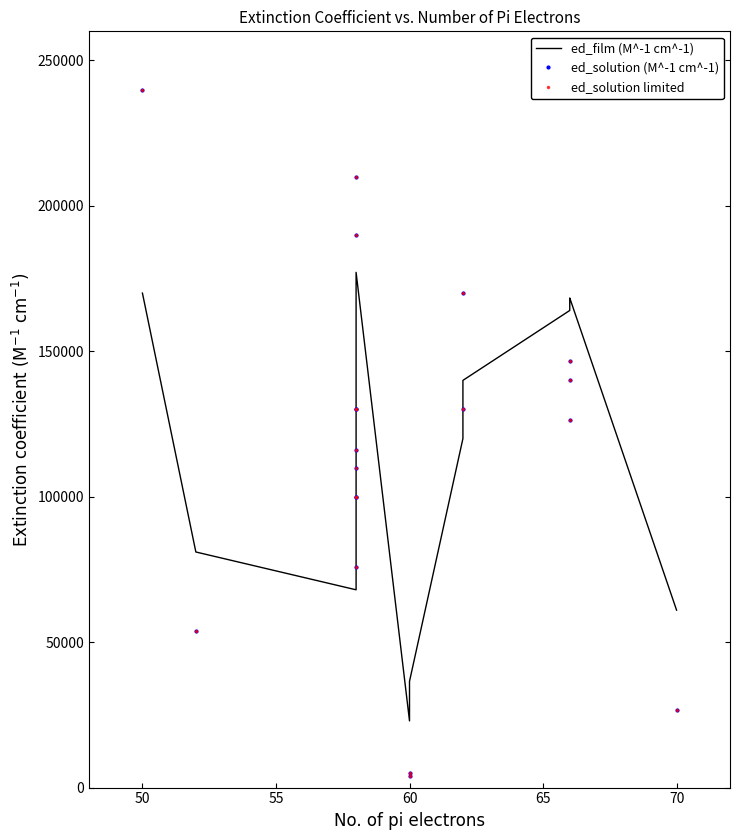

Reading left to right, what are all the values shown in this chart?

ed_film (M^-1 cm^-1): 170000	81000	68000	72296	75000	107550	120000	131312	150000	162620	177134	22929	36532	120000	140000	164033	168322	168325	60998
ed_solution (M^-1 cm^-1): 240000	54000	76000	100000	100000	110000	116000	130000	130000	190000	210000	3900	5000	130000	170000	126425	140061	146610	26806
ed_solution limited: 240000	54000	76000	100000	100000	110000	116000	130000	130000	190000	210000	3900	5000	130000	170000	126425	140061	146610	26806